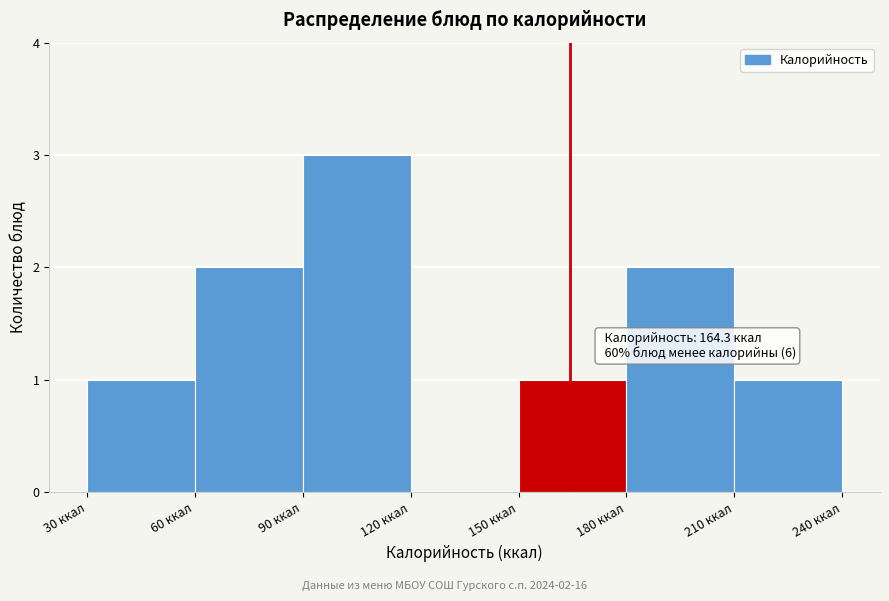

Over which range of the x-axis is the bar tallest?

90 to 120